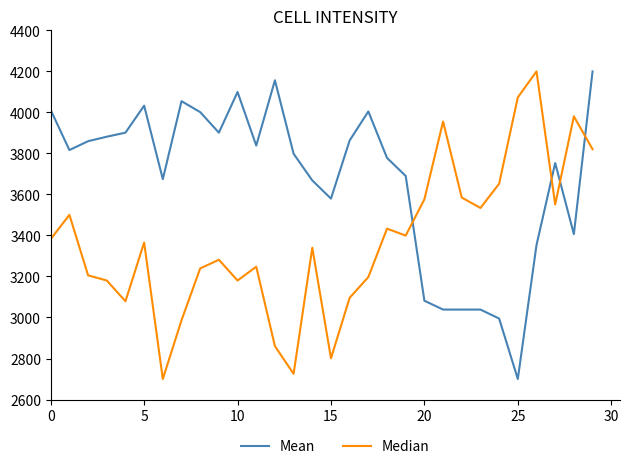

What is the maximum value for Mean?

4200.0